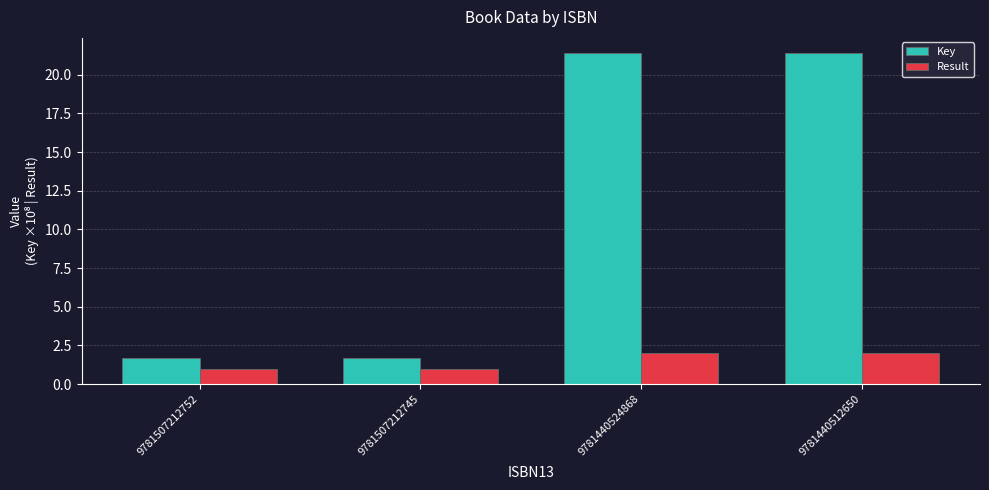

True or false: Result has a value of 1.8 at 9781507212752.

False